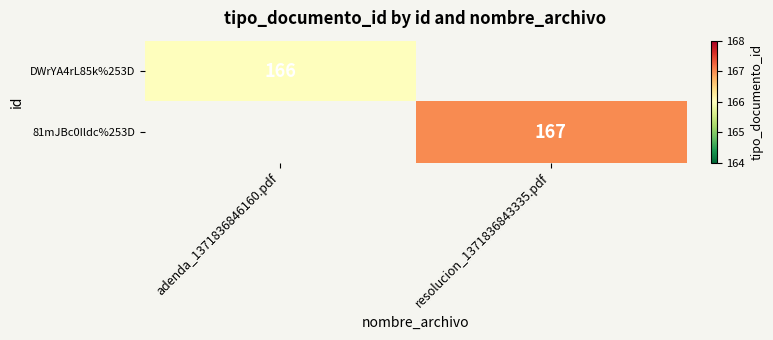

Is it true that DWrYA4rL85k%253D equals 46 at adenda_1371836846160.pdf?

False